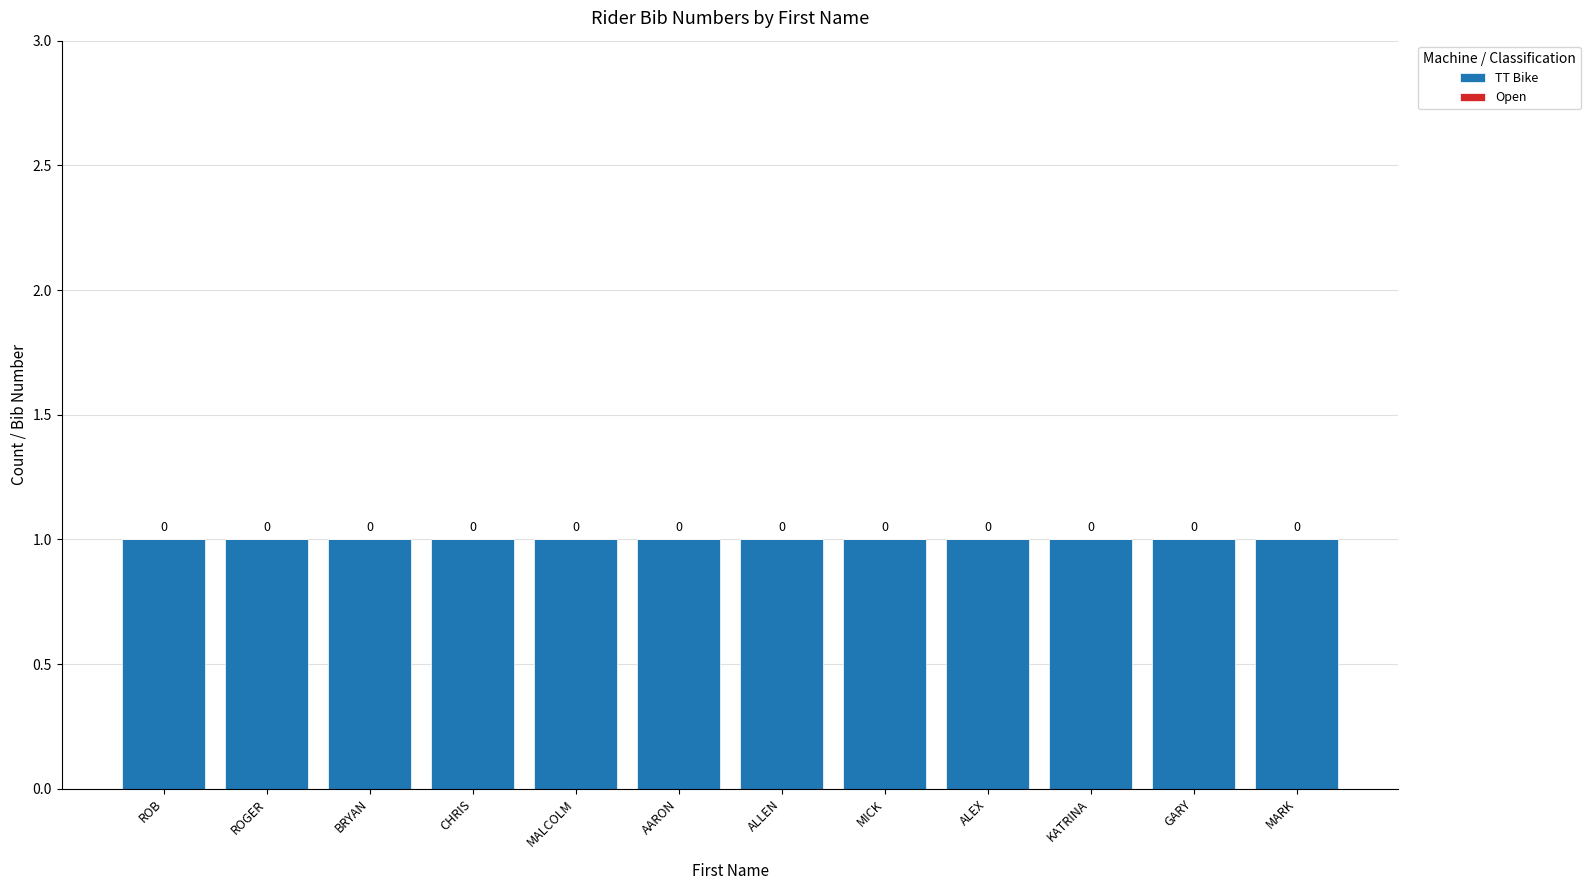

How many bars are there in each group?

2